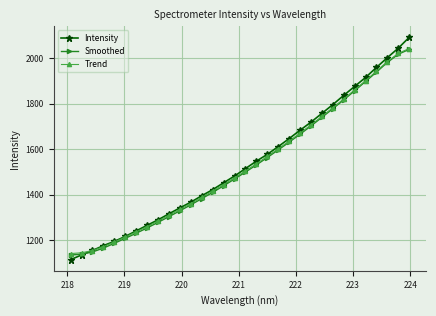

What are all the series names shown in the legend?

Intensity, Smoothed, Trend